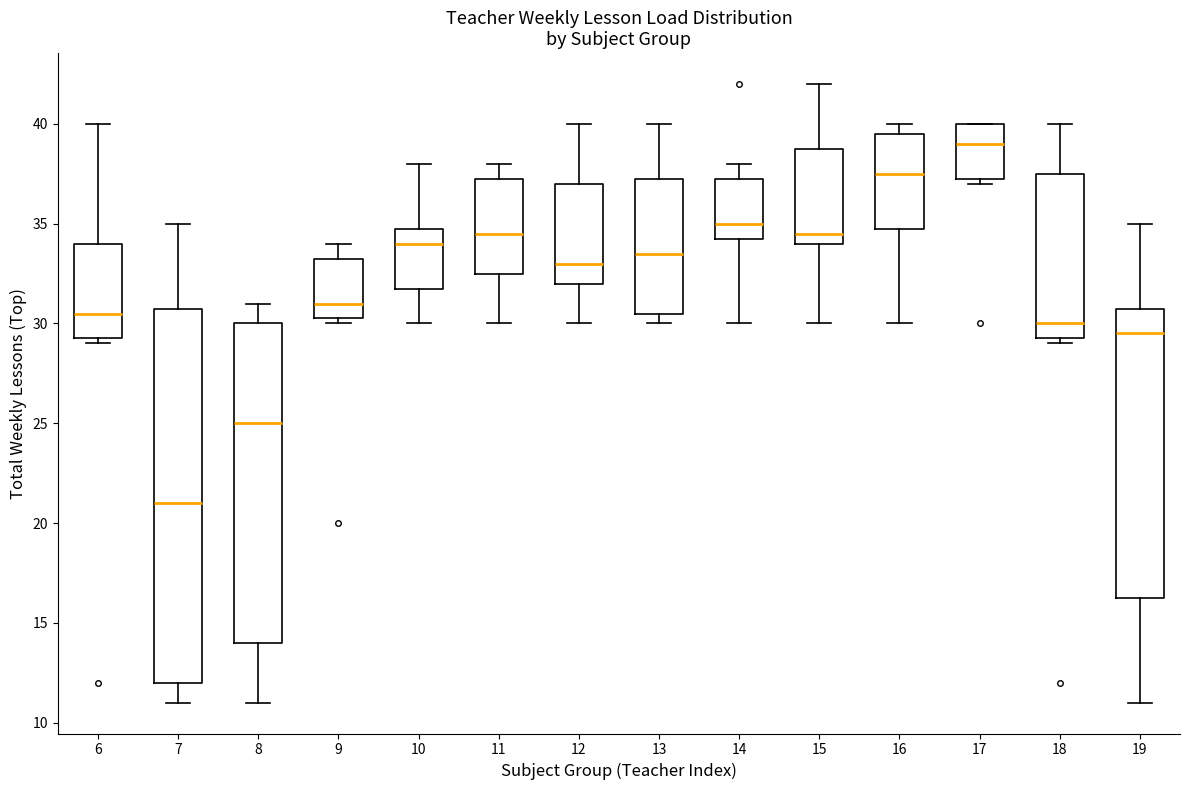

Which box has the lowest median line?

7